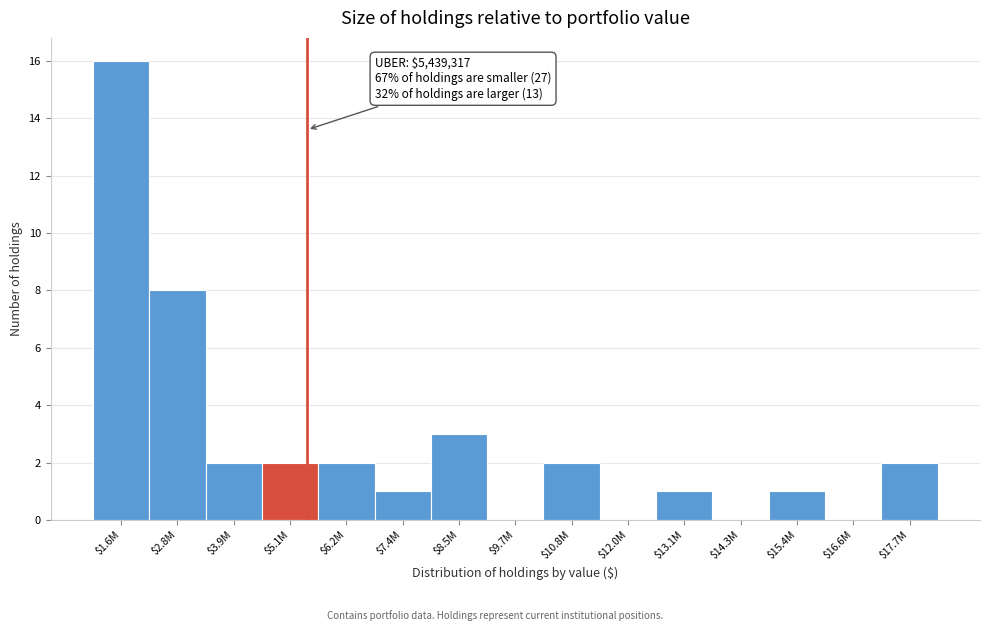

The chart shows a value of 0 at $9.7M. True or false?

True